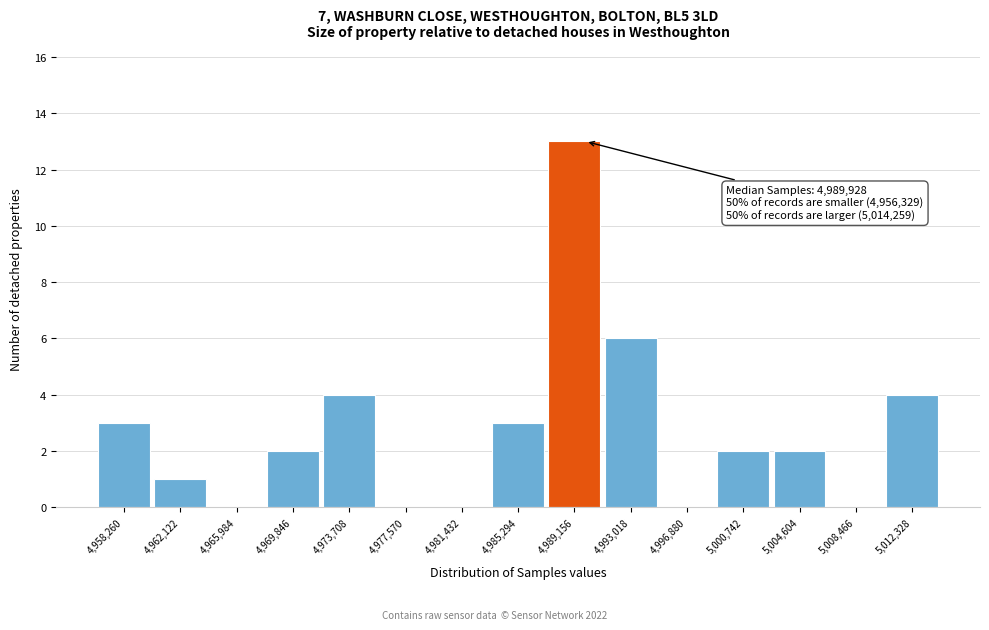

Over which range of the x-axis is the bar tallest?

4987000 to 4991000